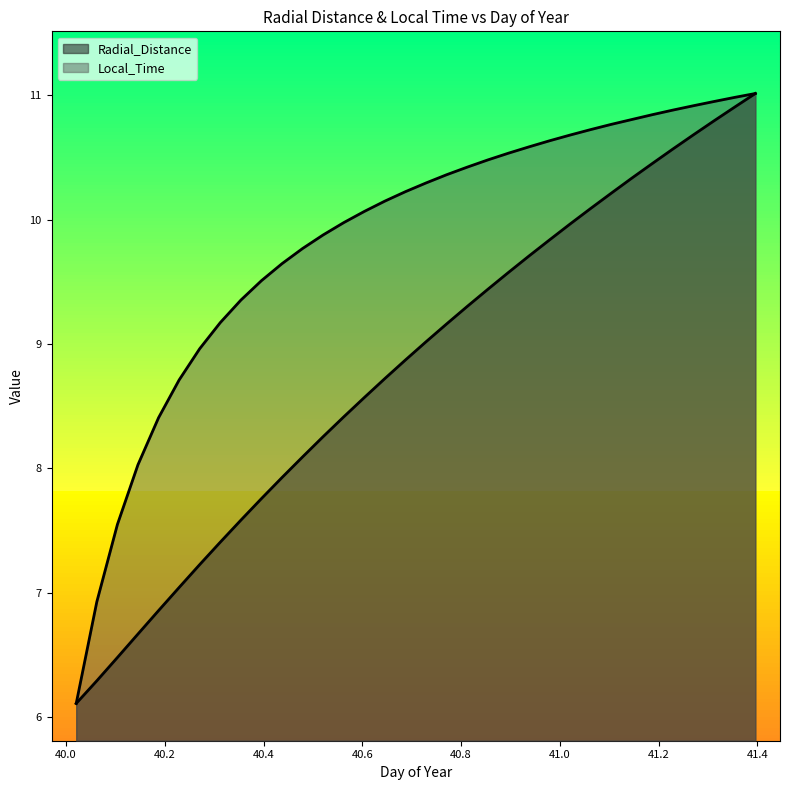

How many data points does each series have?

34